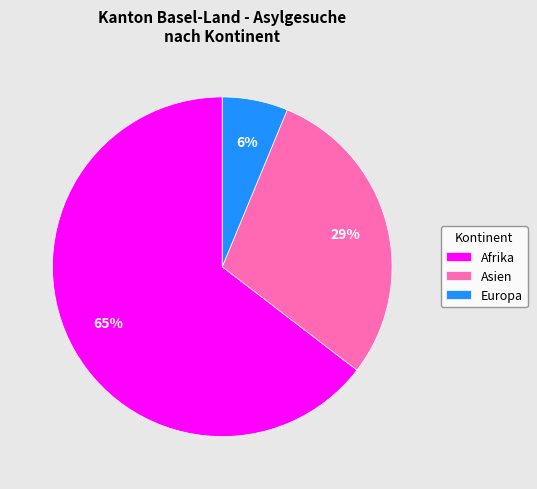

Which slice is the largest?

Afrika